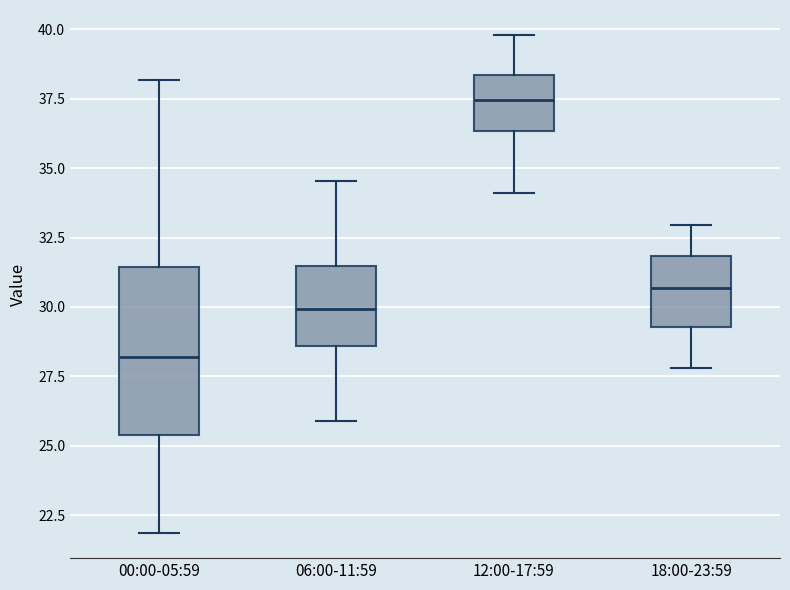

Reading left to right, transcribe this box plot: for each box, give where its median line is, the range the box spans, and where its two whiskers end, as read against the y-axis. The values are not printed on the chart, so give them approximately, as read against the axis.

00:00-05:59: median 28.0, box 25.5 to 31.5, whiskers 22.0 to 38.0
06:00-11:59: median 30.0, box 28.5 to 31.5, whiskers 26.0 to 34.5
12:00-17:59: median 37.5, box 36.5 to 38.5, whiskers 34.0 to 40.0
18:00-23:59: median 30.5, box 29.5 to 32.0, whiskers 28.0 to 33.0